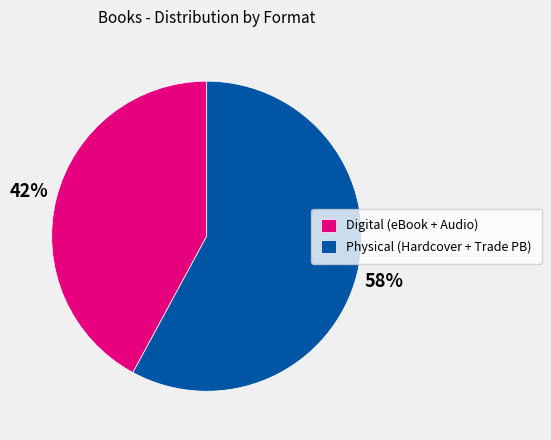

To the nearest percent, what percentage of the pie is Digital (eBook + Audio)?

42%